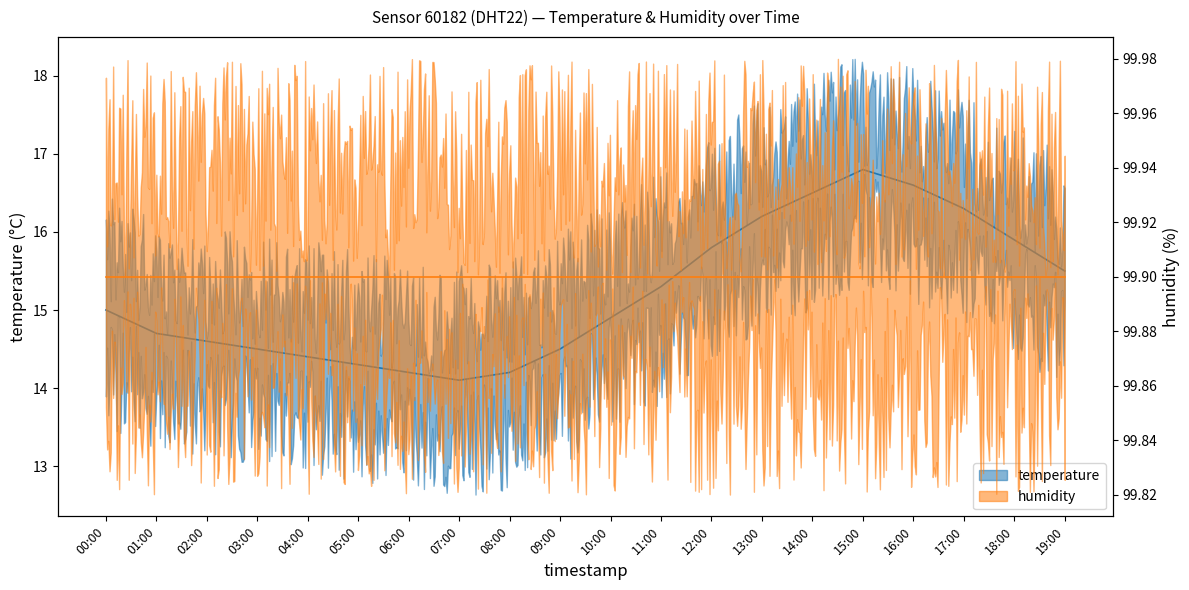

What is the change in value from 00:00 to 01:00?

-0.3